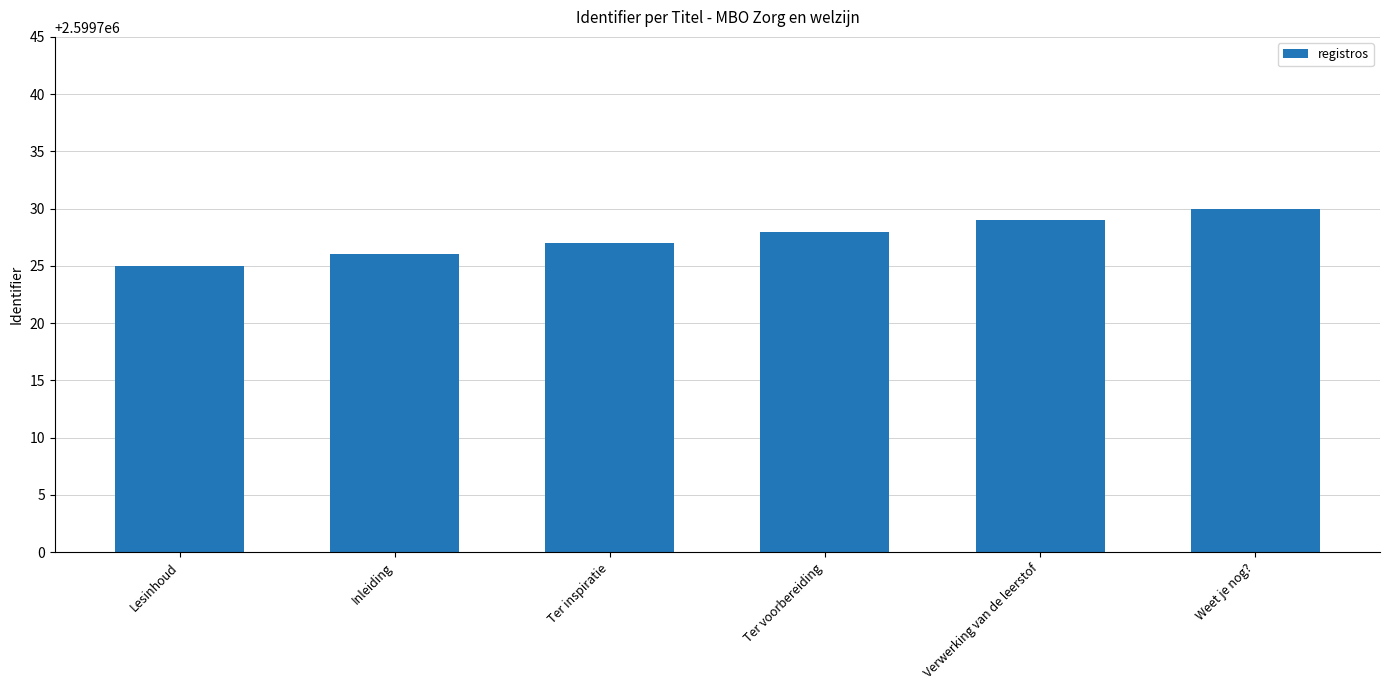

Where is the data nearest to the value 2599727?

Ter inspiratie